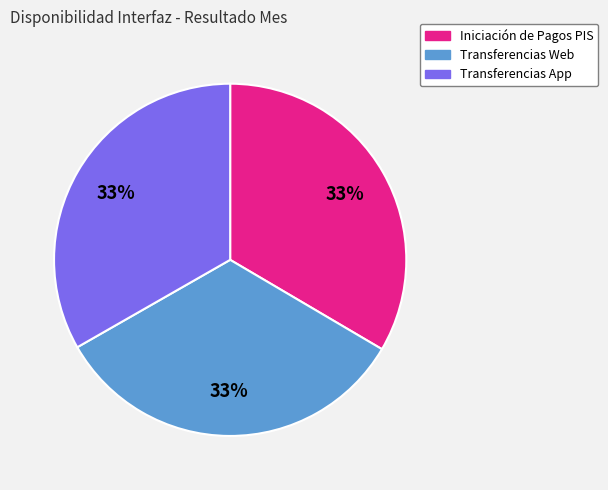

Do Transferencias Web and Transferencias App together represent more than half of the pie?

Yes